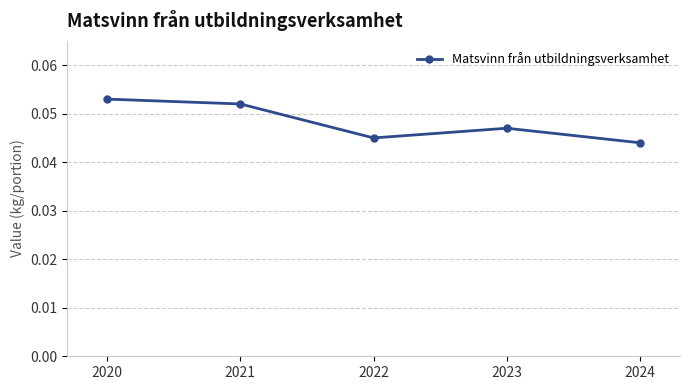

The chart shows a value of 0.1 at 2024. True or false?

False